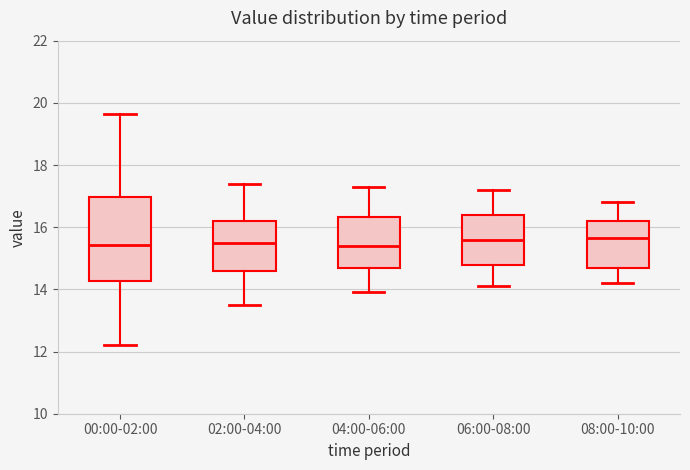

Where is the lower edge of the box for 02:00-04:00 on the y-axis? The values are not printed on the chart, so give them approximately, as read against the axis.

14.6